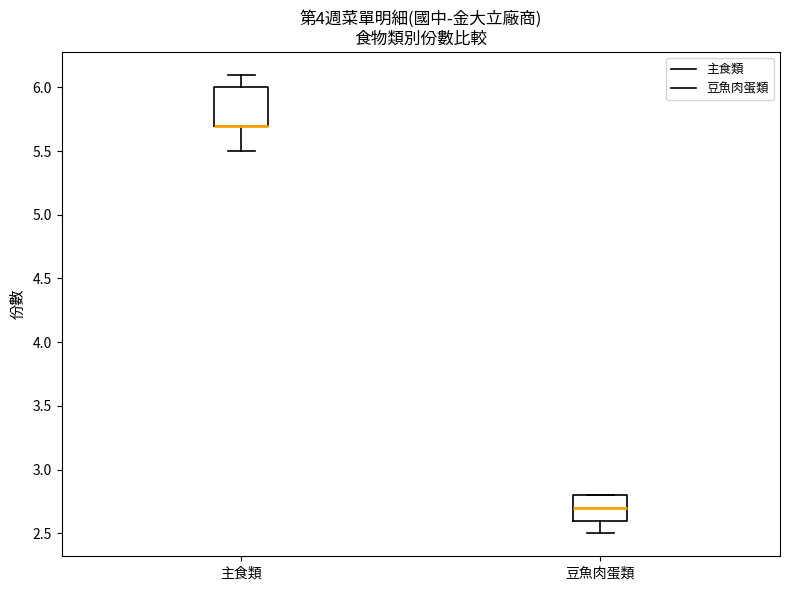

Where is the lower edge of the box for 豆魚肉蛋類 on the y-axis? The values are not printed on the chart, so give them approximately, as read against the axis.

2.6